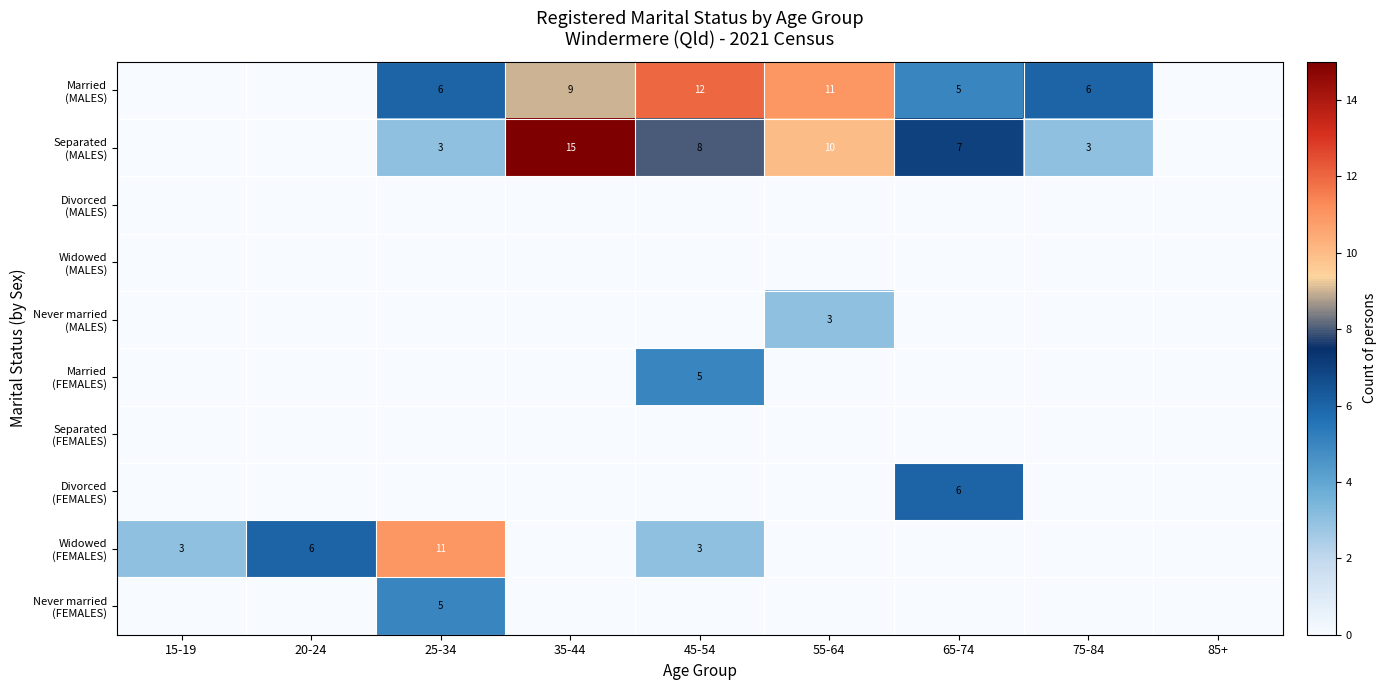

What is the difference between the highest and lowest values at 35-44?

15